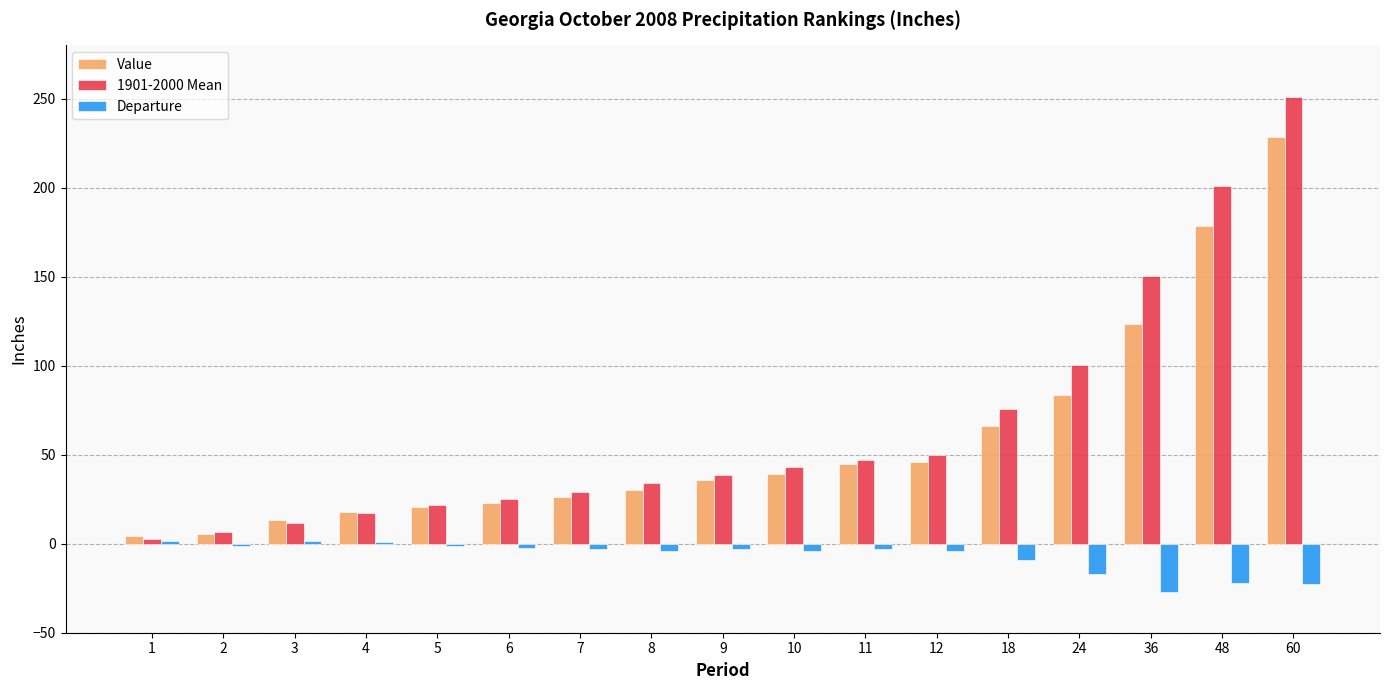

What is the highest value of the Value series?

228.3